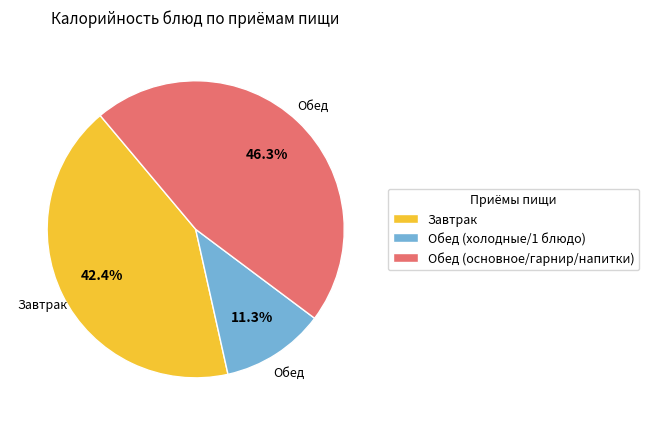

Count the number of slices in the pie.

3